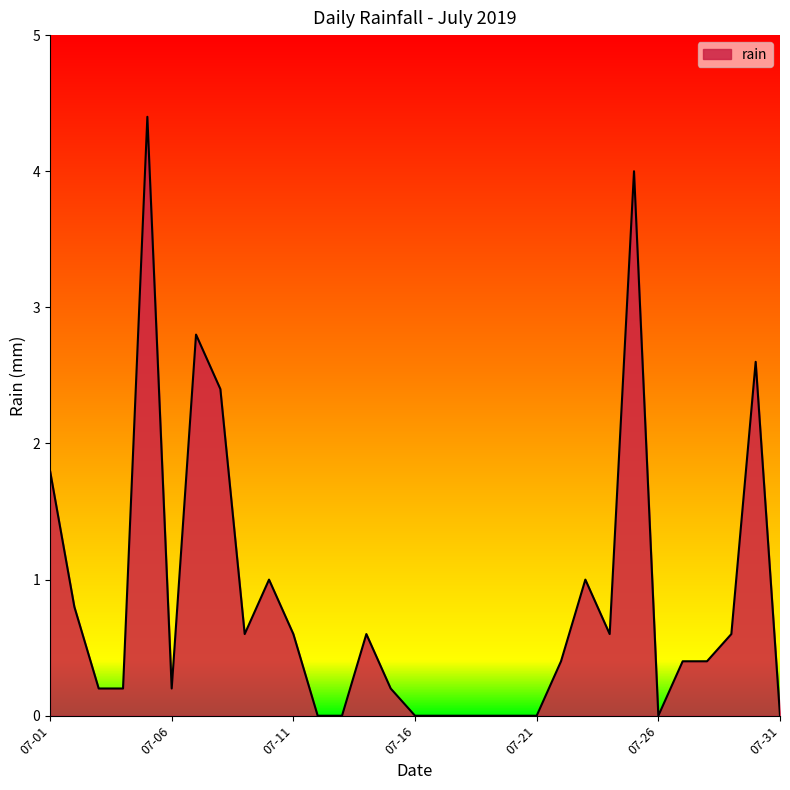

What is the maximum value shown in the chart?

4.4